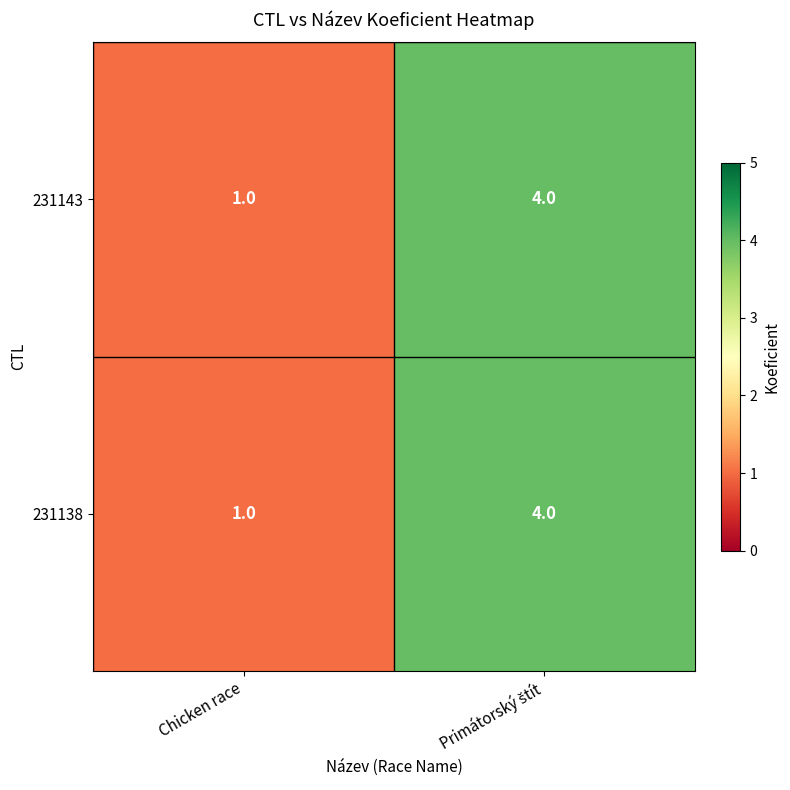

At which label is 231138 closest to 2?

Chicken race